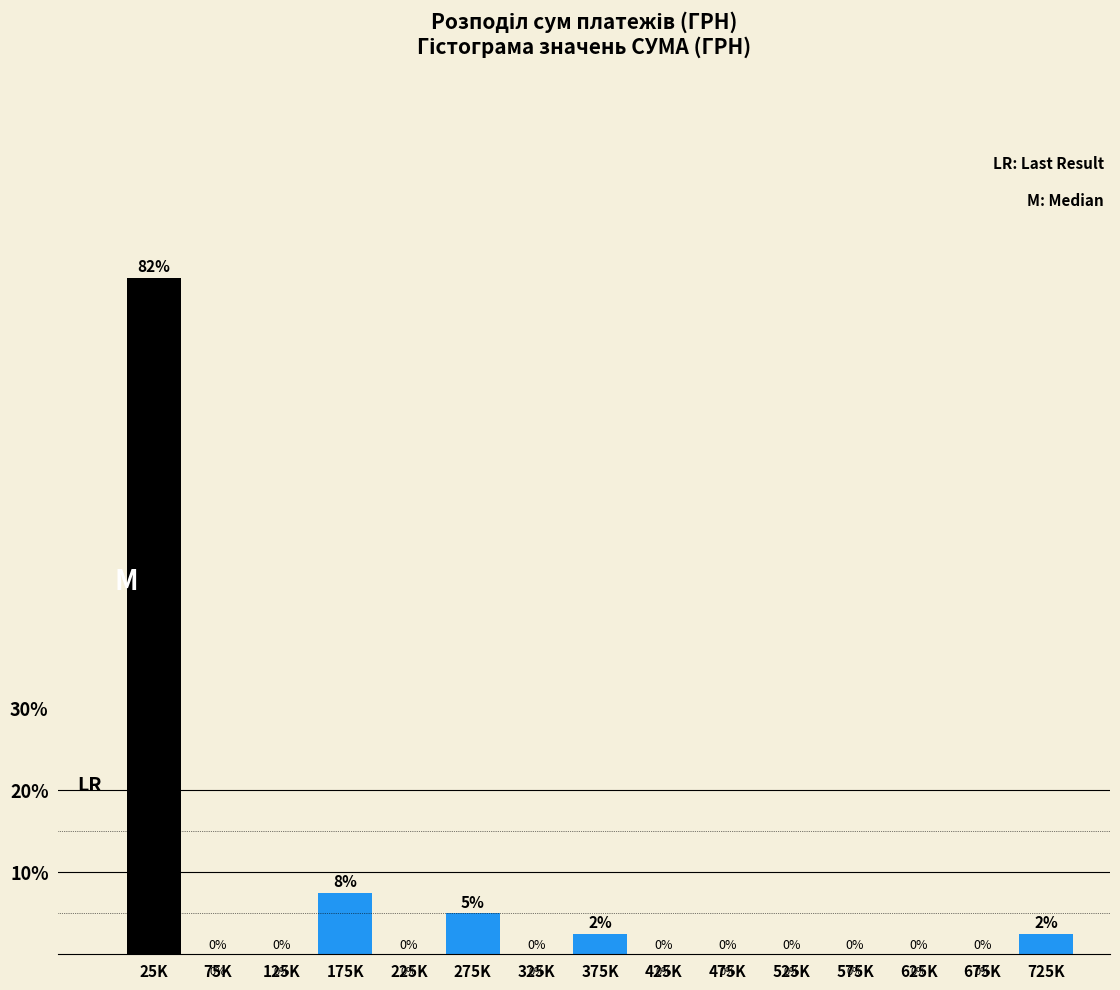

Which has a higher value, 425K or 175K?

175K